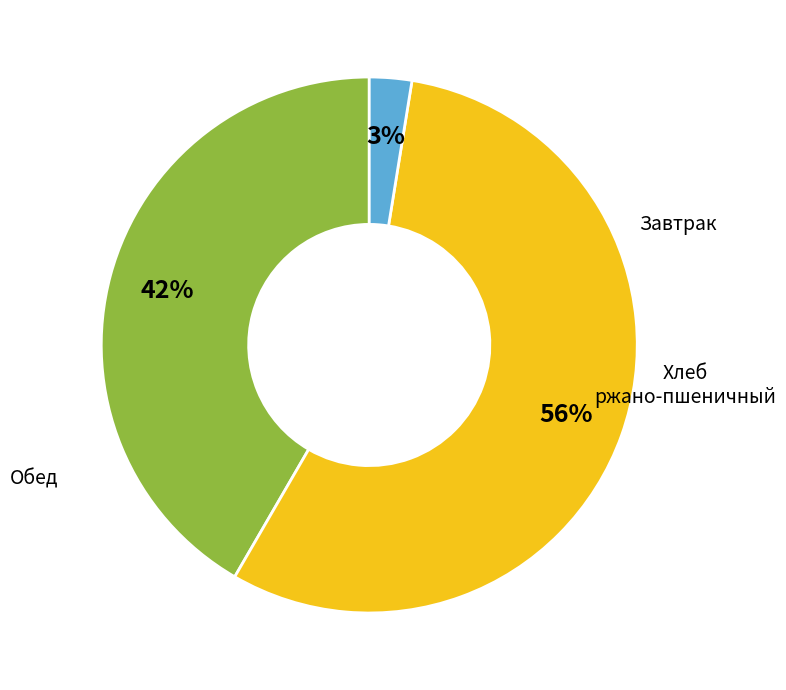

Does any single category account for the majority?

Yes